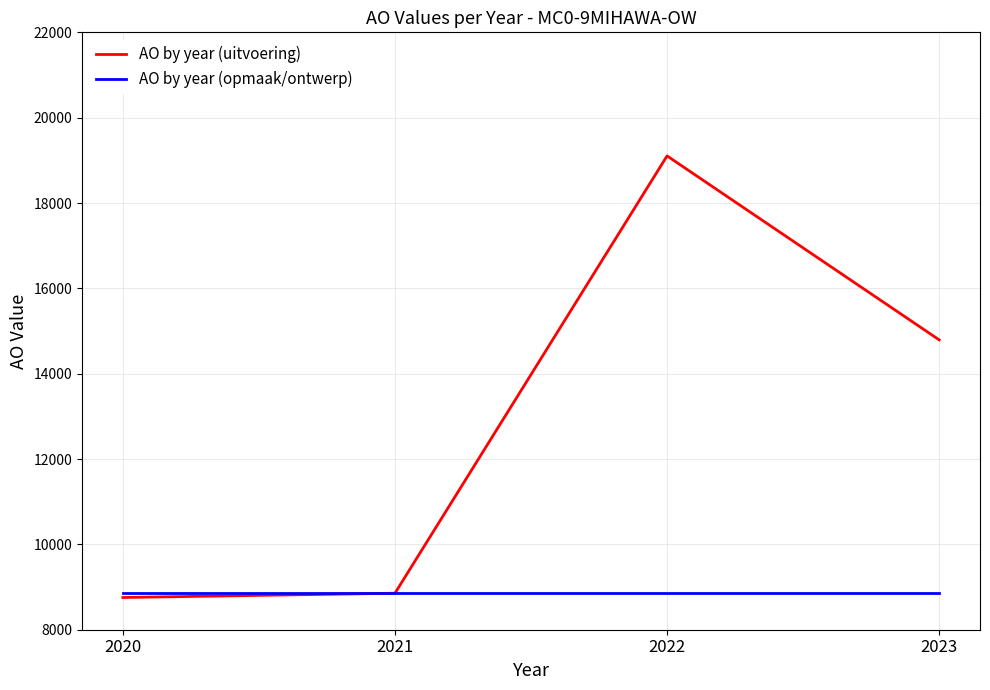

What is the smallest value displayed?

8755